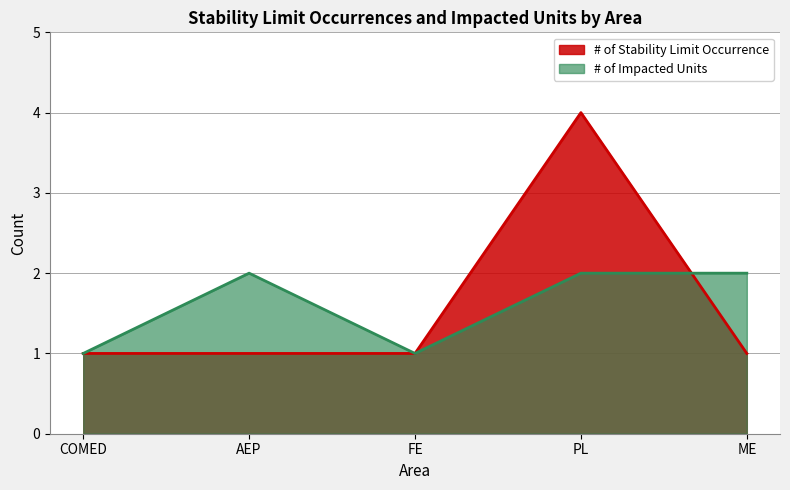

What is the sum of all # of Impacted Units values?

8